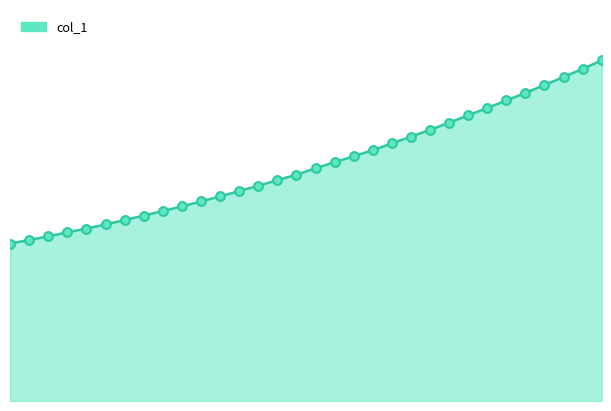

Is this an area chart (filled region under the line)?

Yes